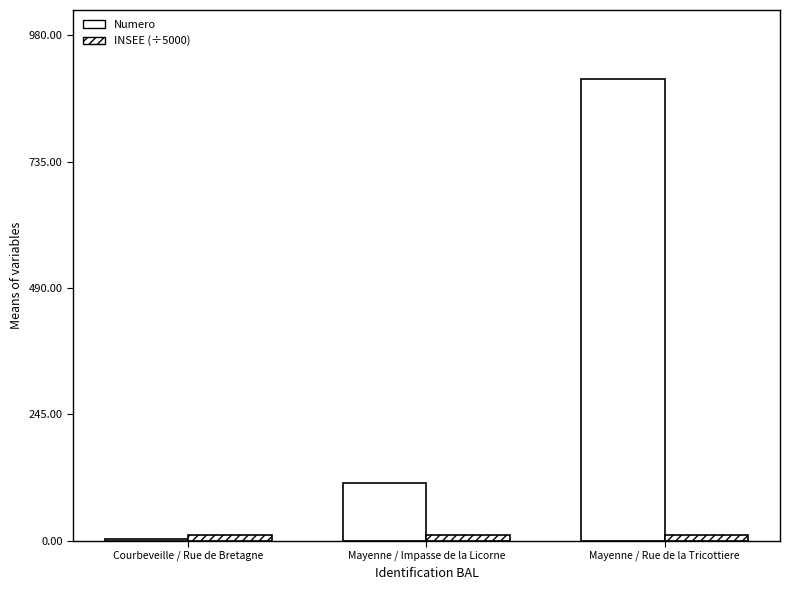

Which series changed the most between Mayenne / Impasse de la Licorne and Mayenne / Rue de la Tricottiere?

Numero